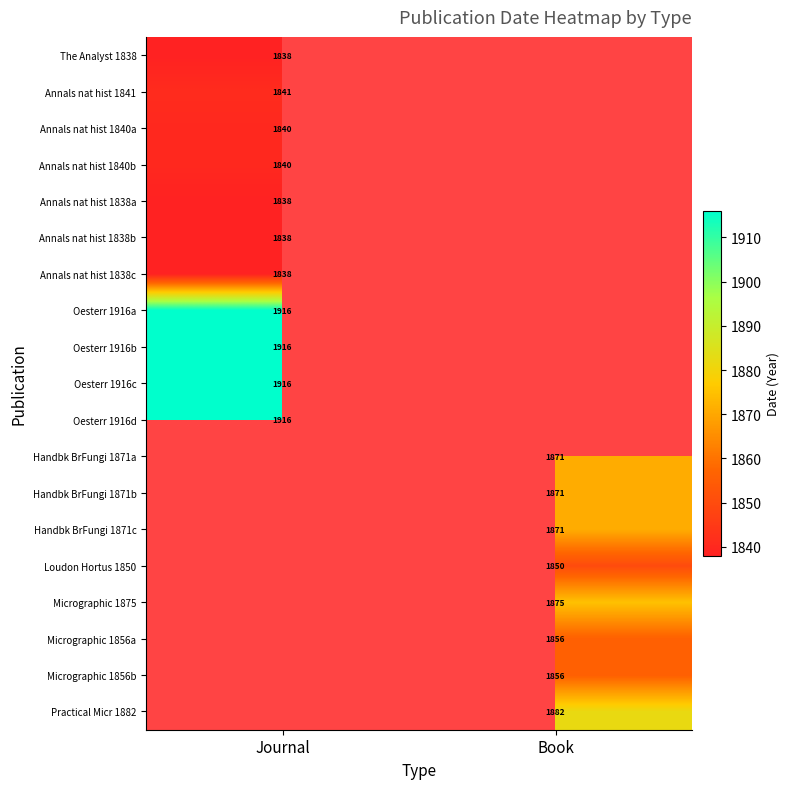

Is it true that Handbk BrFungi 1871c equals 1871 at Book?

True